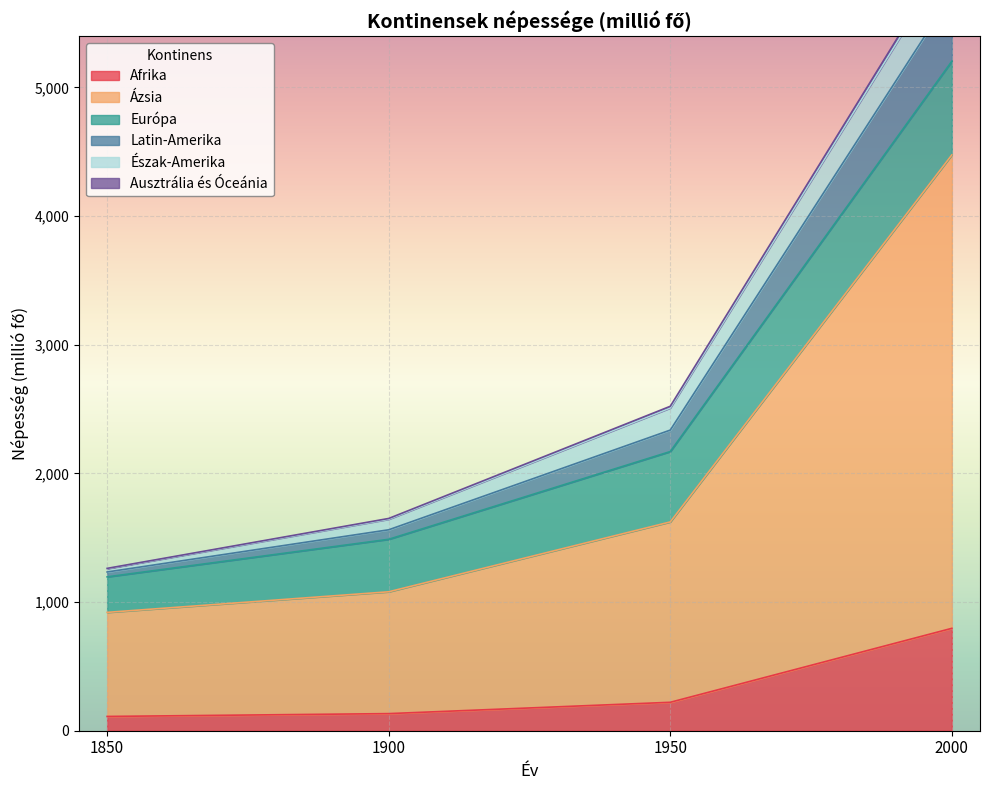

At which label does Afrika reach its peak?

2000